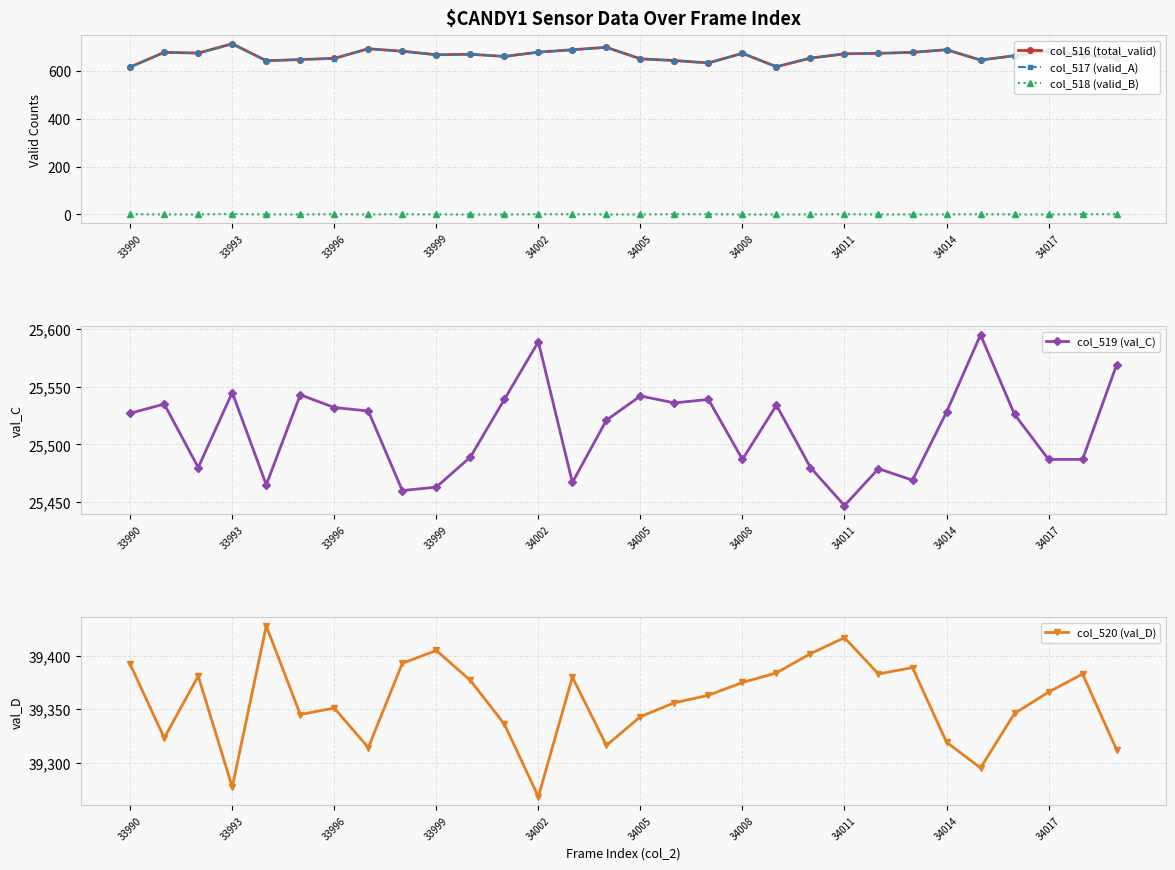

True or false: col_517 (valid_A) and col_518 (valid_B) cross at least once.

False